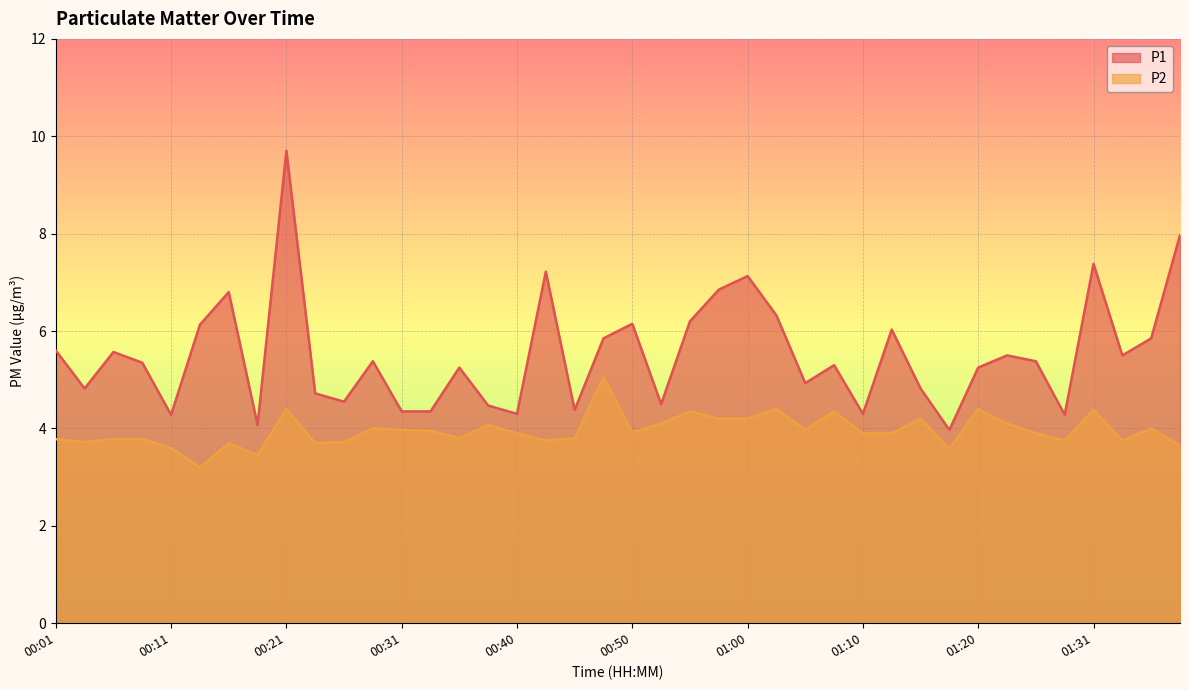

What is the value of the P2 point at the 22nd from the left?

4.1